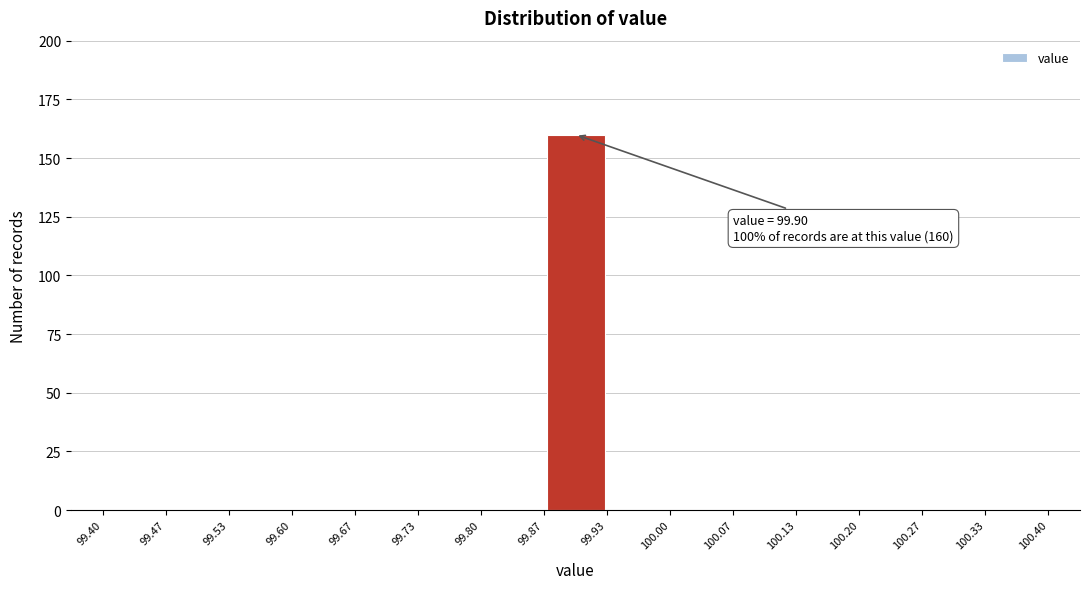

Which range on the x-axis has the tallest bar?

99.87 to 99.93